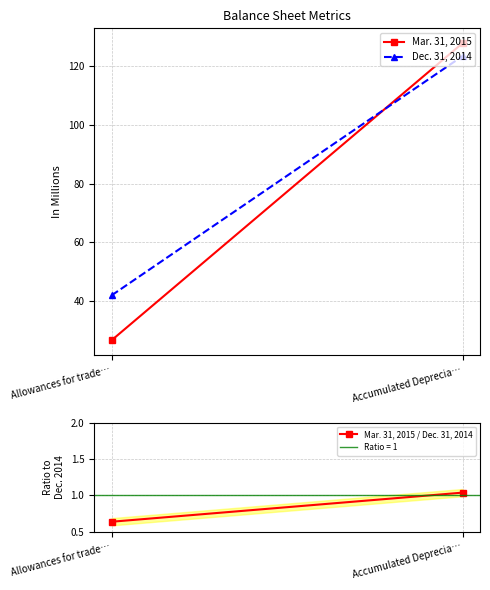

At Accumulated Deprecia…, list the series in order from smallest to largest.

Mar. 31, 2015 / Dec. 31, 2014, Dec. 31, 2014, Mar. 31, 2015